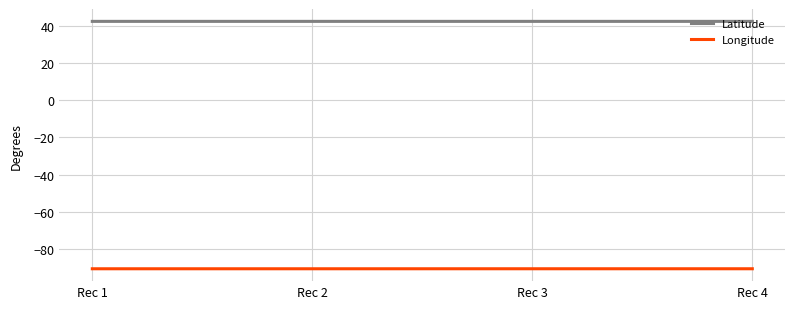

What is the spread (max minus min) of values at Rec 3?

133.1